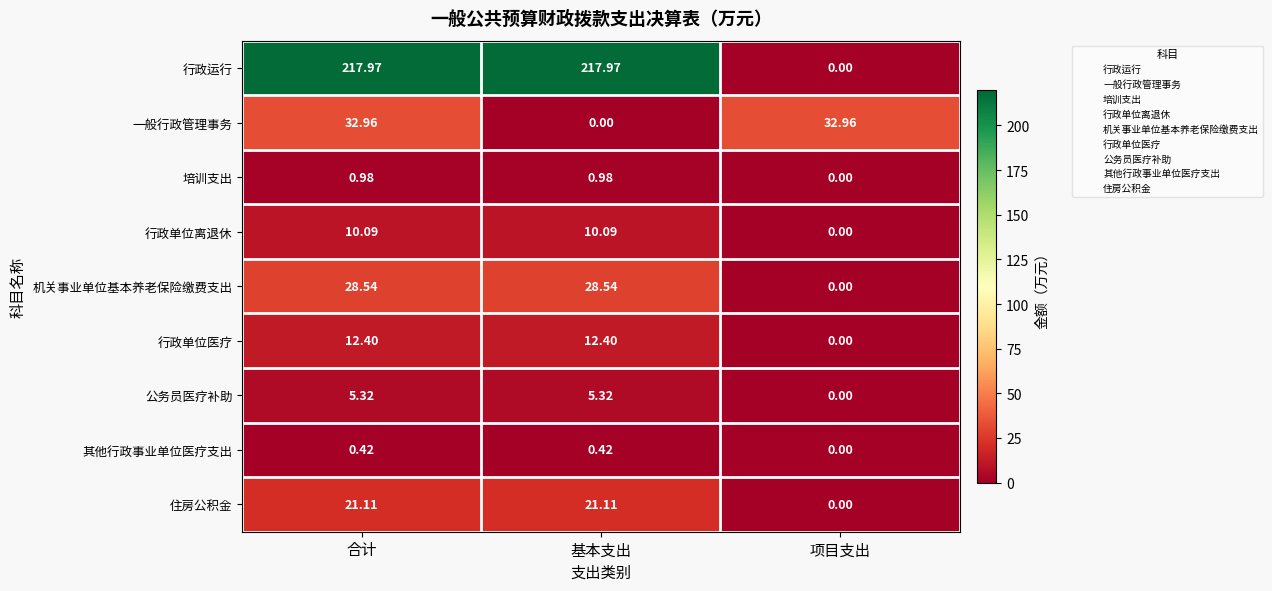

At how many categories does at least one series exceed 7?

3